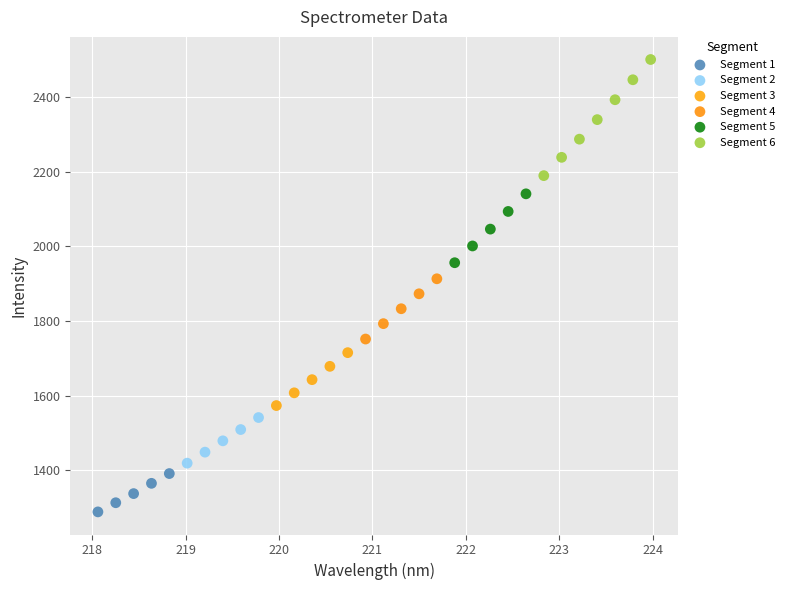

What are all the series names shown in the legend?

Segment 1, Segment 2, Segment 3, Segment 4, Segment 5, Segment 6